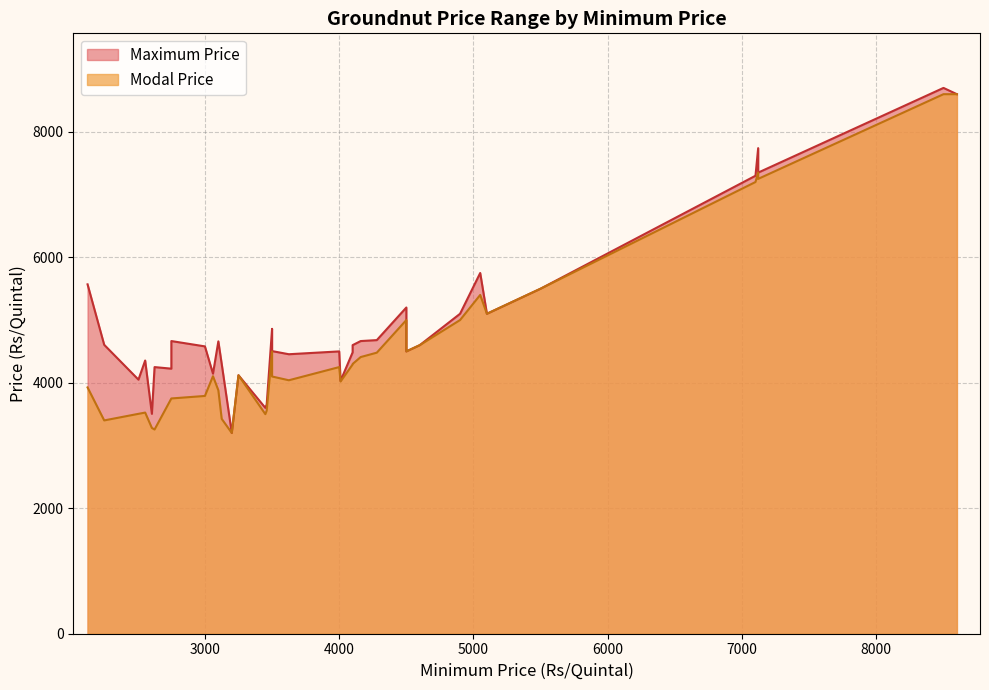

What is the greatest value displayed?

8700